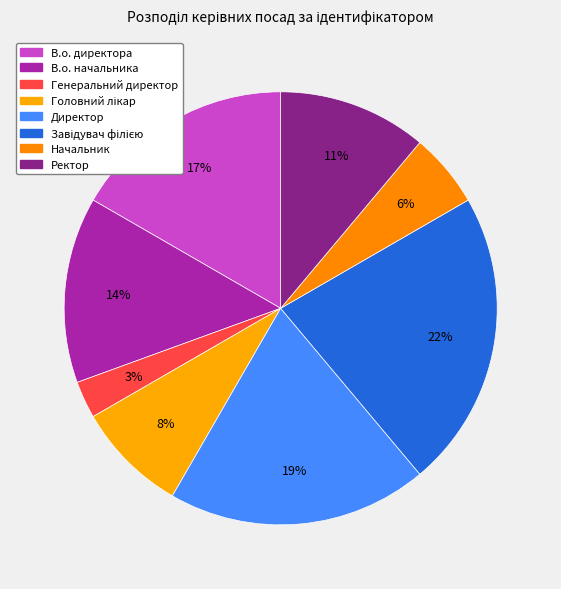

Count the number of slices in the pie.

8